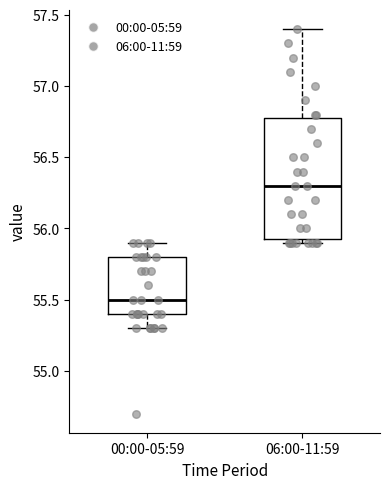

Reading left to right, transcribe this box plot: for each box, give where its median line is, the range the box spans, and where its two whiskers end, as read against the y-axis. The values are not printed on the chart, so give them approximately, as read against the axis.

00:00-05:59: median 55.50, box 55.40 to 55.80, whiskers 55.30 to 55.90
06:00-11:59: median 56.30, box 55.95 to 56.80, whiskers 55.90 to 57.40